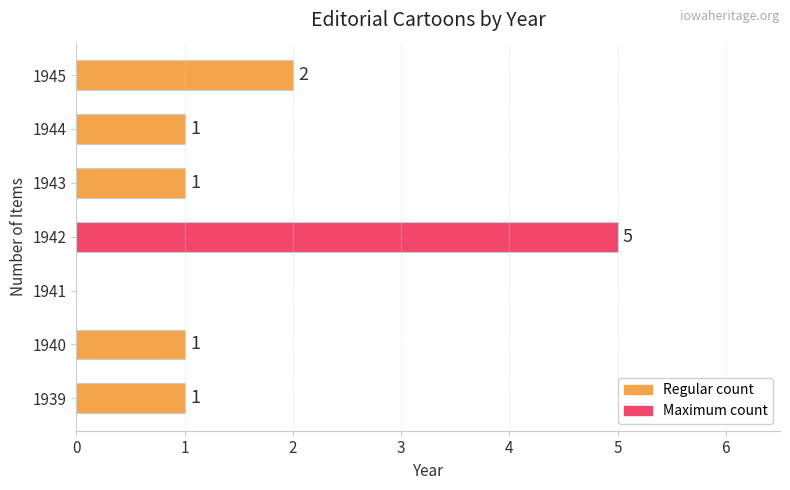

Which has a higher value, 1944 or 1945?

1945